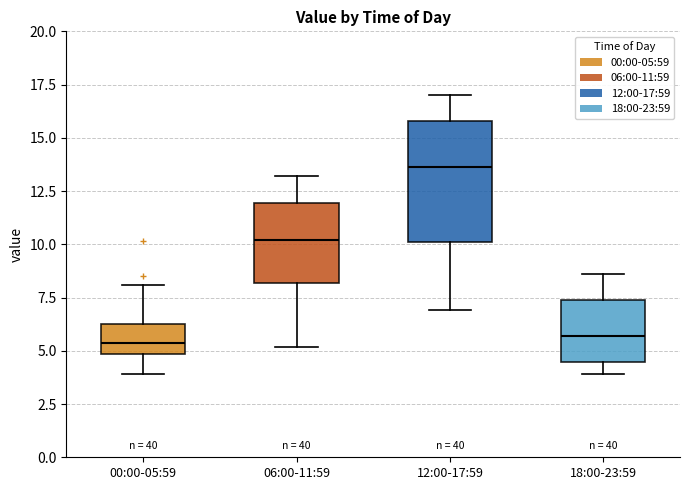

Reading left to right, transcribe this box plot: for each box, give where its median line is, the range the box spans, and where its two whiskers end, as read against the y-axis. The values are not printed on the chart, so give them approximately, as read against the axis.

00:00-05:59: median 5.5, box 5.0 to 6.5, whiskers 4.0 to 8.0
06:00-11:59: median 10.0, box 8.0 to 12.0, whiskers 5.0 to 13.0
12:00-17:59: median 13.5, box 10.0 to 16.0, whiskers 7.0 to 17.0
18:00-23:59: median 5.5, box 4.5 to 7.5, whiskers 4.0 to 8.5